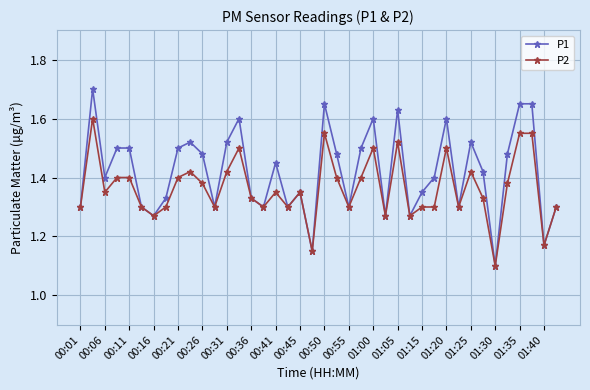

Rank the series by their maximum value, from highest to lowest.

P1, P2